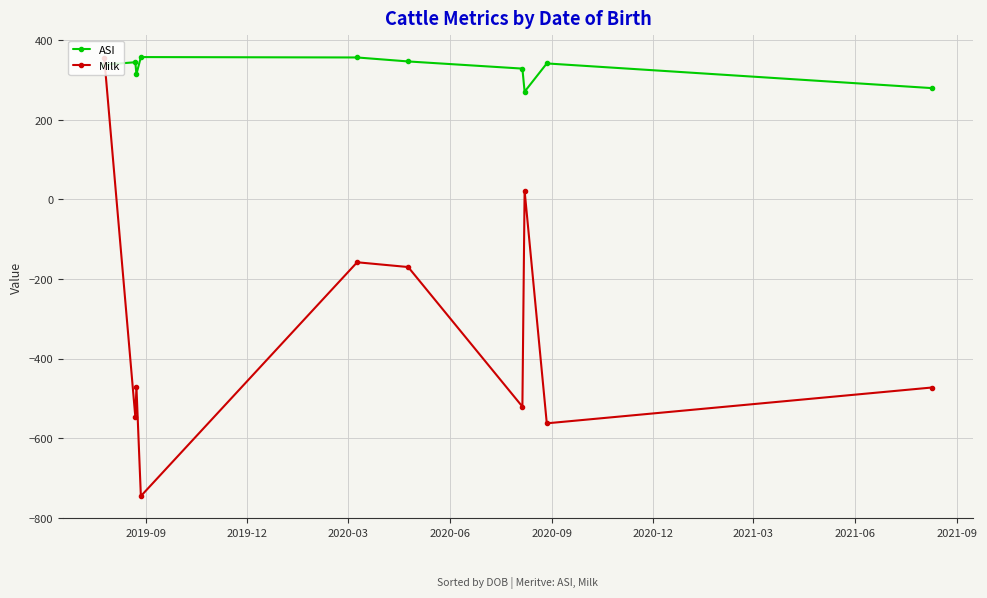

What is the difference between the maximum and minimum values in the Milk series?

1101